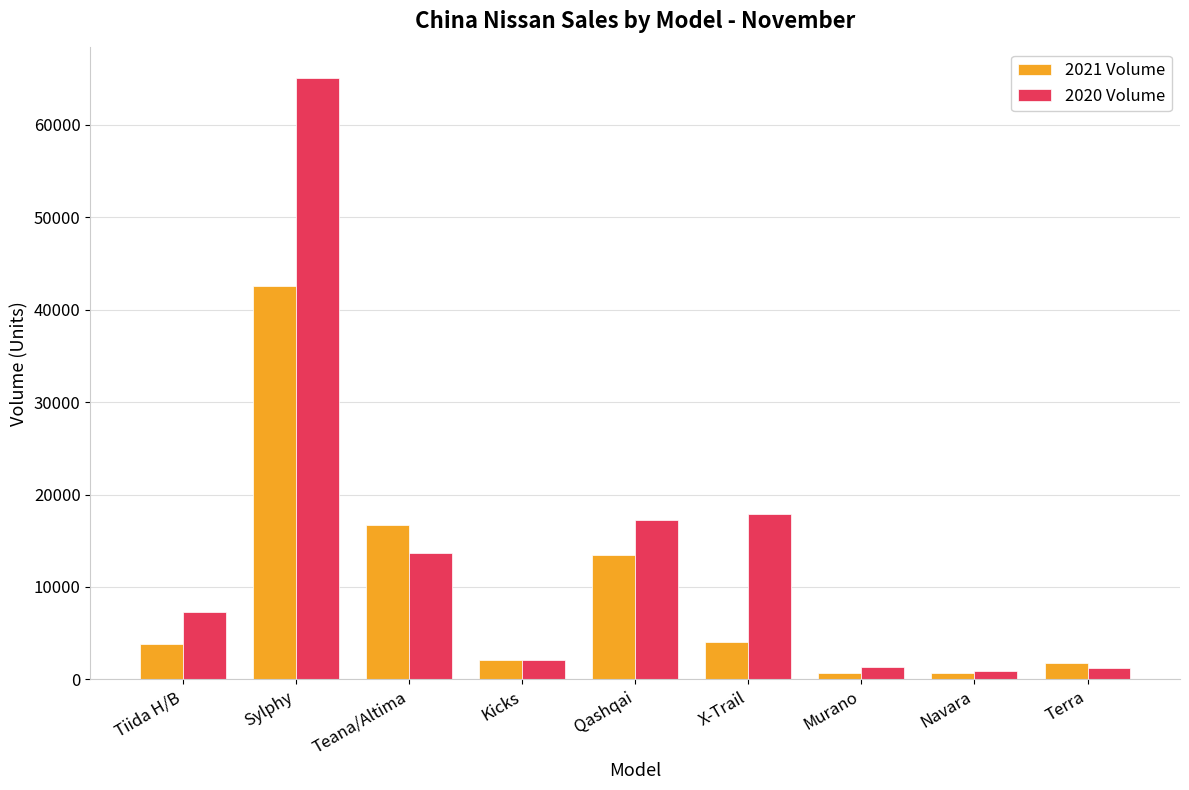

Rank the series by their maximum value, from lowest to highest.

2021 Volume, 2020 Volume